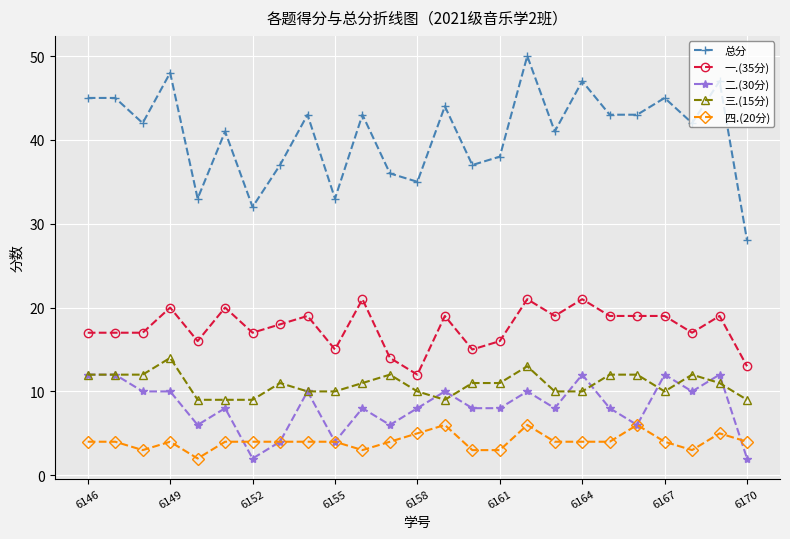

True or false: 三.(15分) and 四.(20分) intersect in this chart.

False